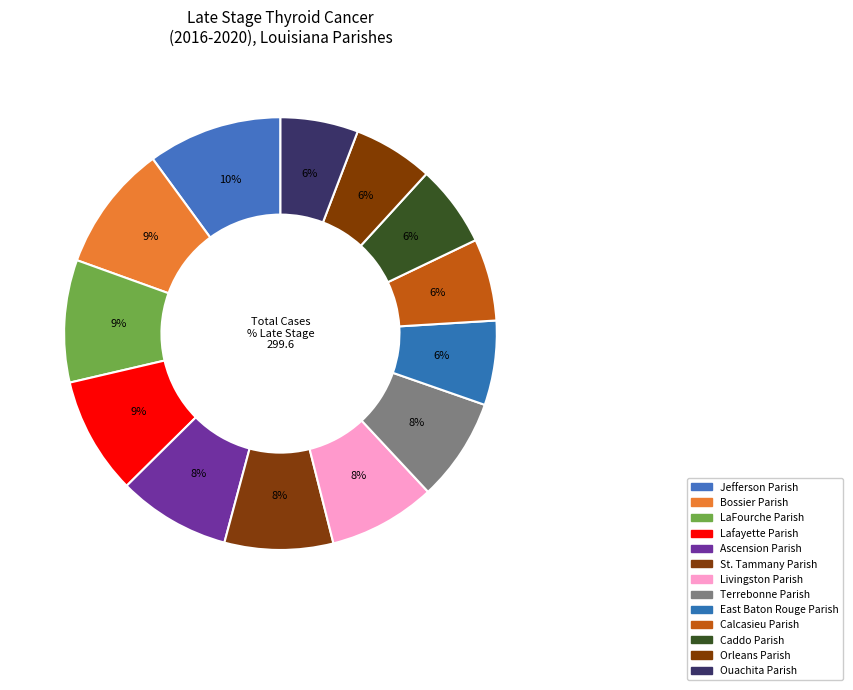

How many segments does this pie chart have?

13